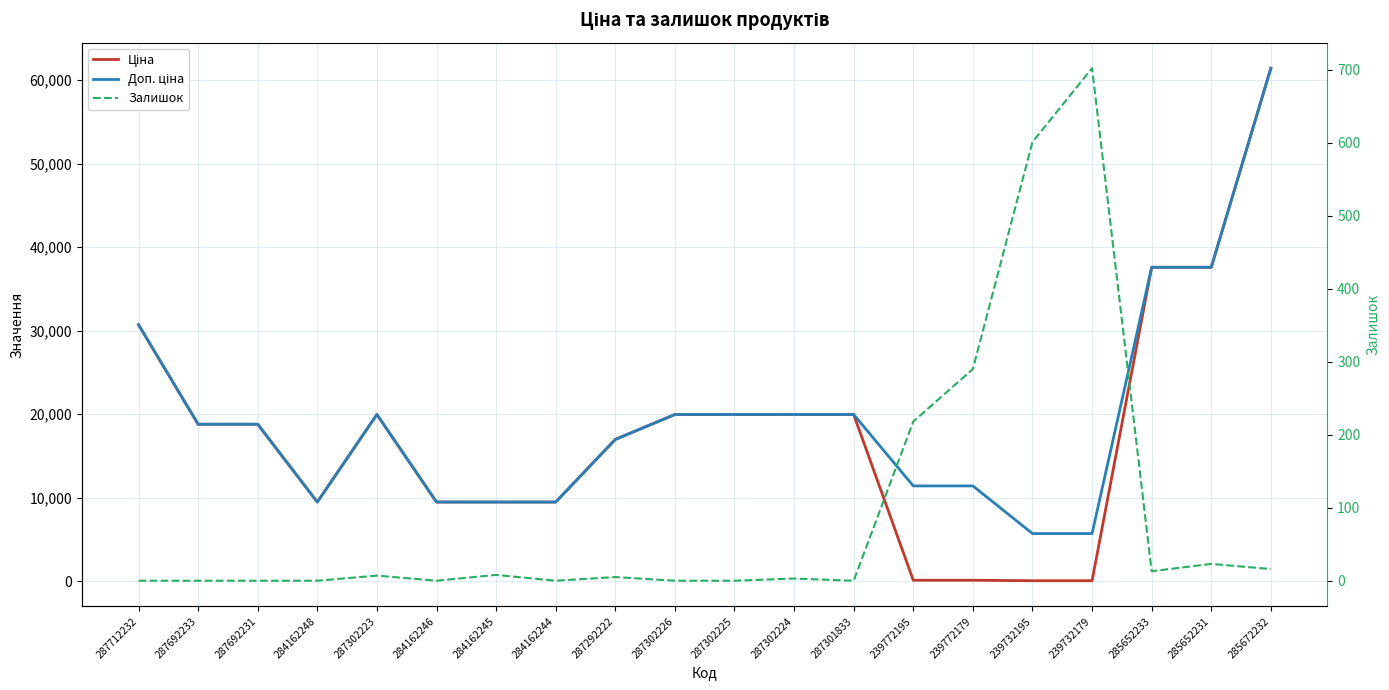

How many times do Ціна and Залишок cross each other?

2